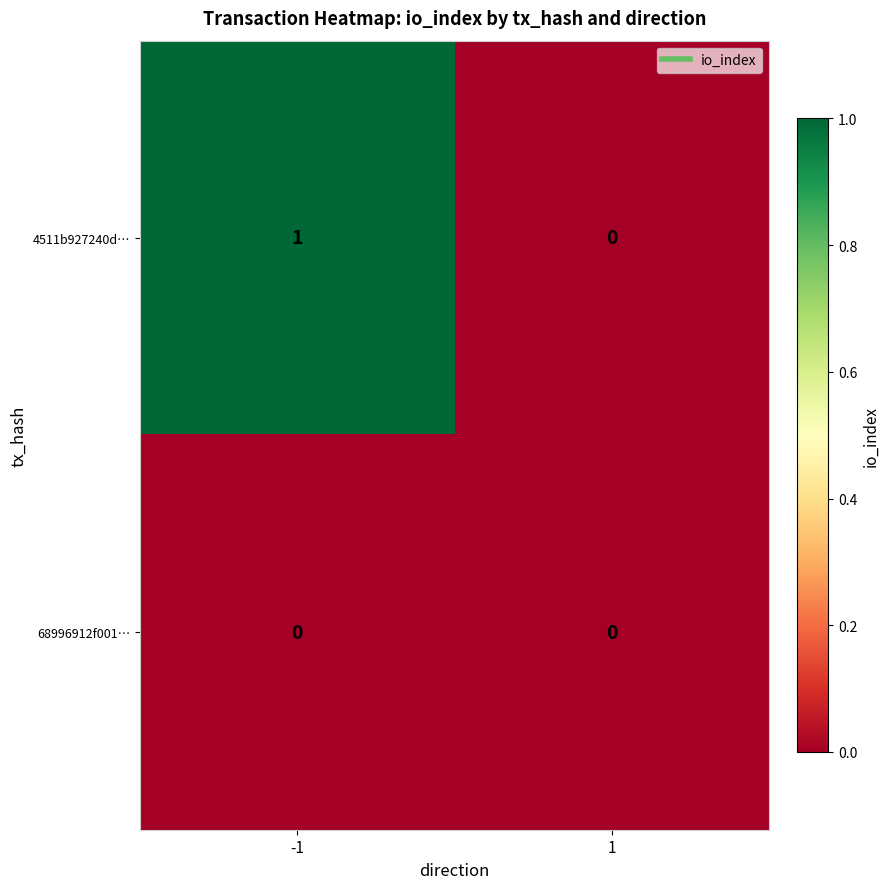

What is the greatest value displayed?

1